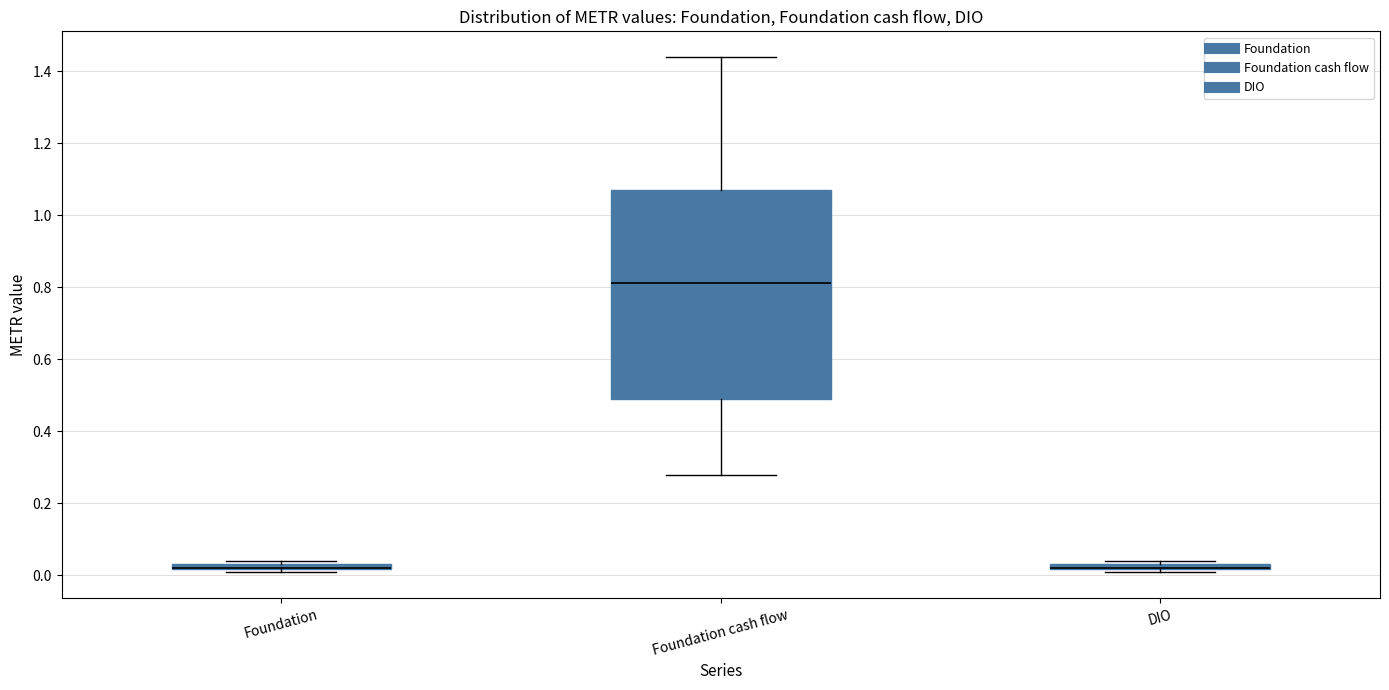

Which box is the tallest, from its lower edge to its upper edge?

Foundation cash flow